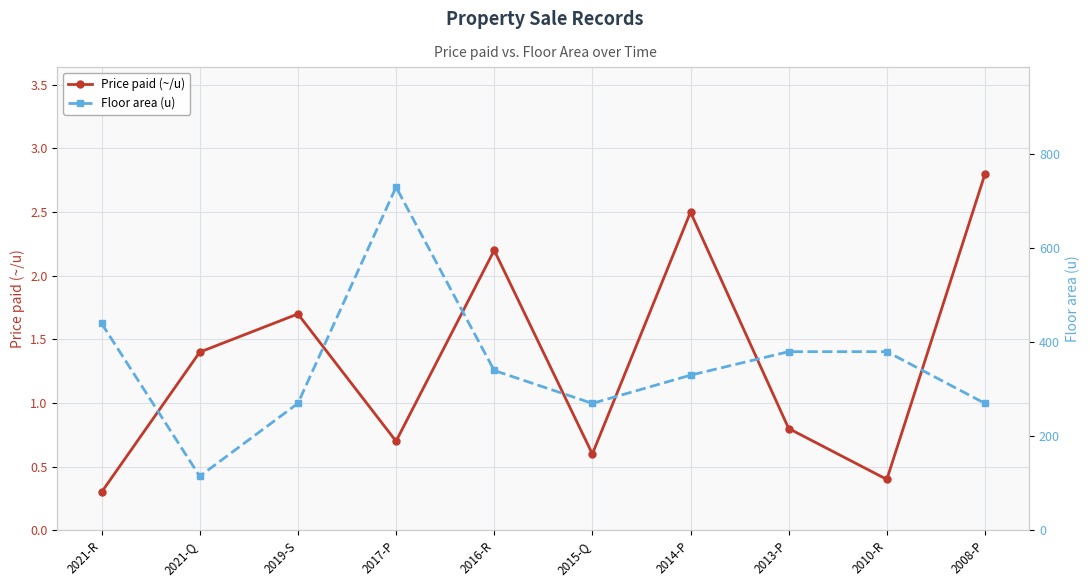

What is the lowest value of the Floor area (u) series?

115.0